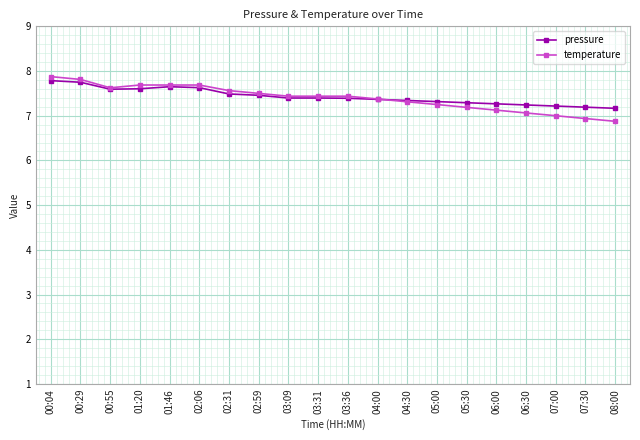

What is the total value across all series at 08:00?

14.0